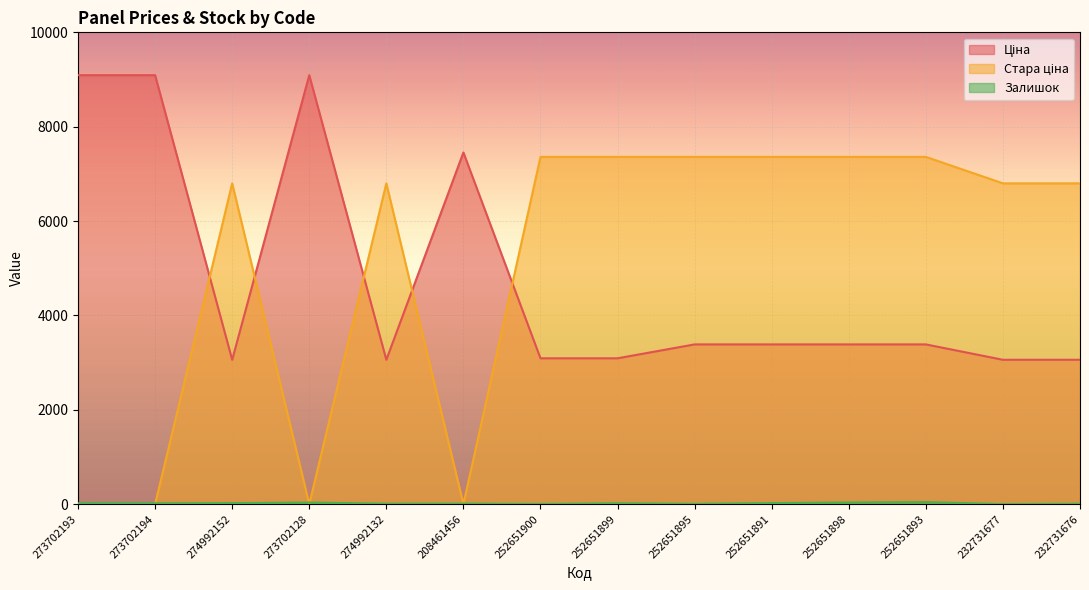

The Залишок series shows 10.8 at 252651891. True or false?

False